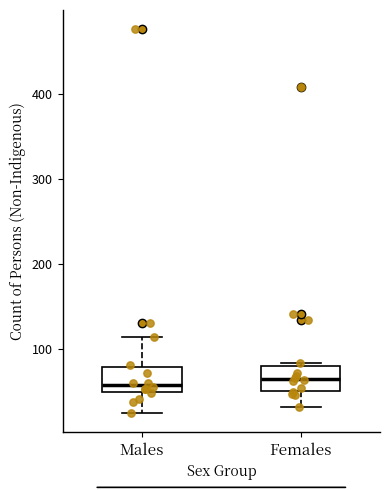

Reading left to right, transcribe this box plot: for each box, give where its median line is, the range the box spans, and where its two whiskers end, as read against the y-axis. The values are not printed on the chart, so give them approximately, as read against the axis.

Males: median 60, box 50 to 80, whiskers 30 to 120
Females: median 70, box 50 to 80, whiskers 30 to 80